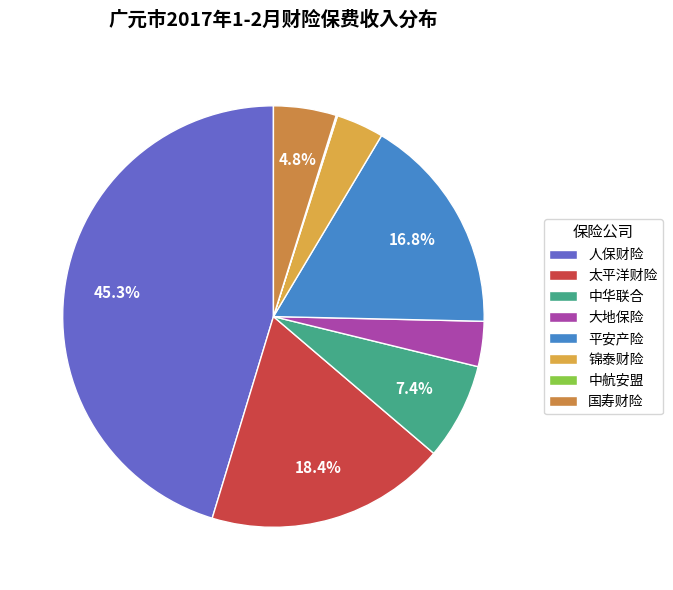

What percentage is the 平安产险 slice, to the nearest percent?

17%